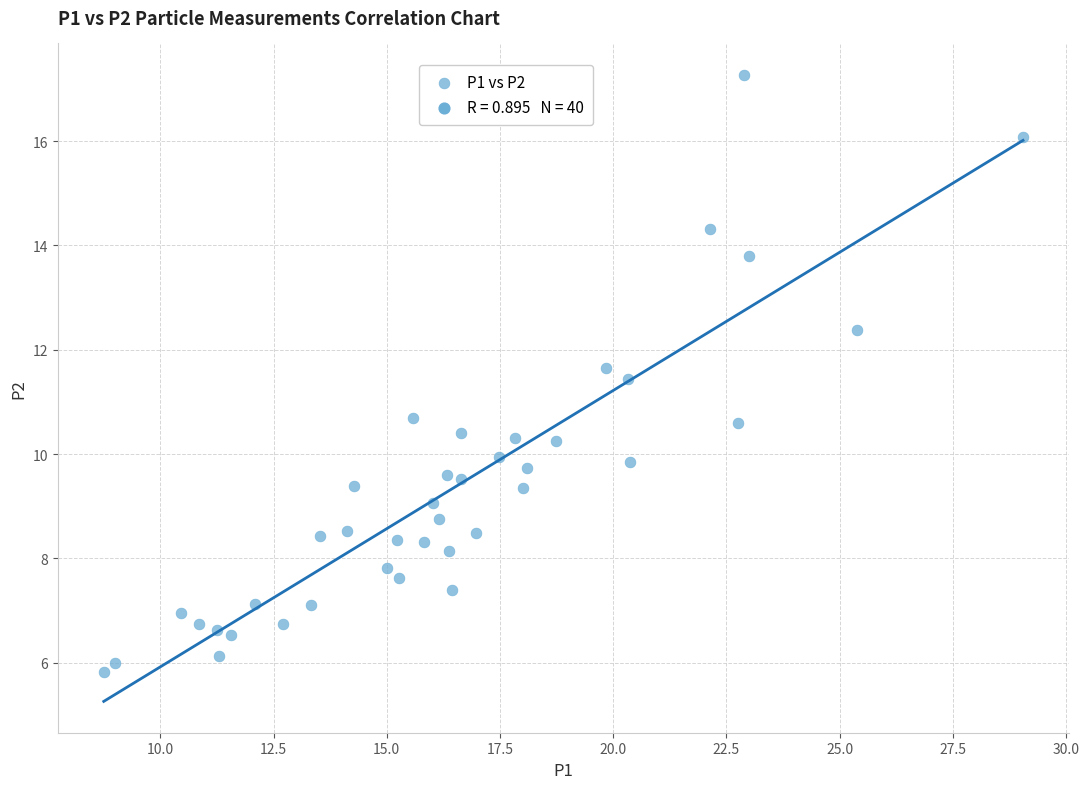

What is the range of X values (max minus min)?

20.3